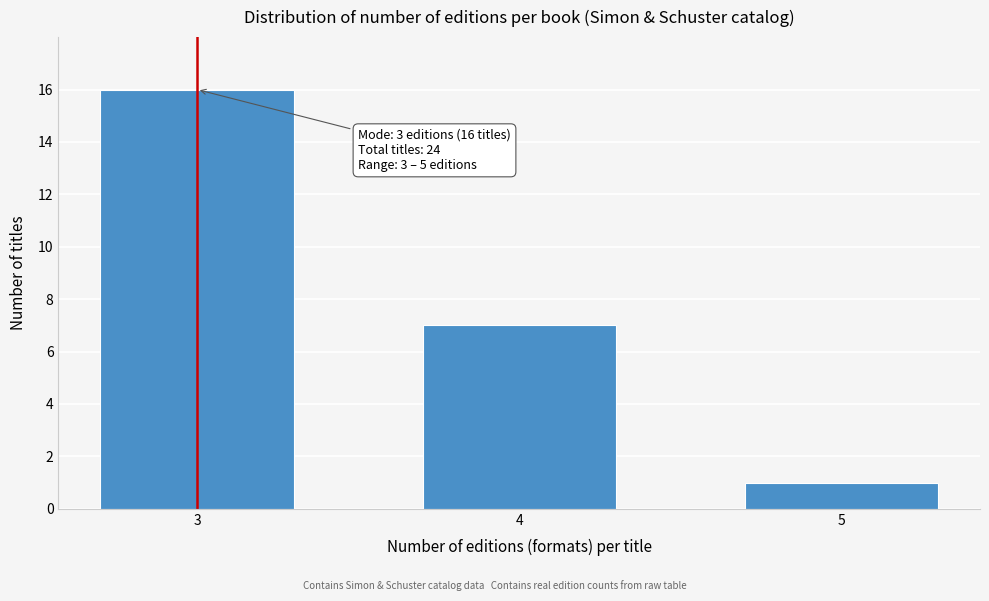

Reading left to right, transcribe all the data shown in this chart.

3=16	4=7	5=1